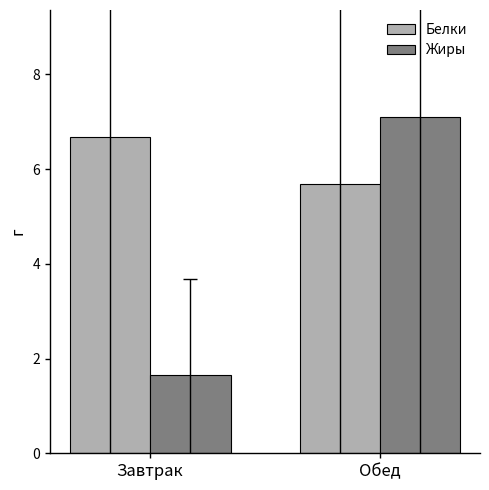

Which category has the highest value across all series?

Обед